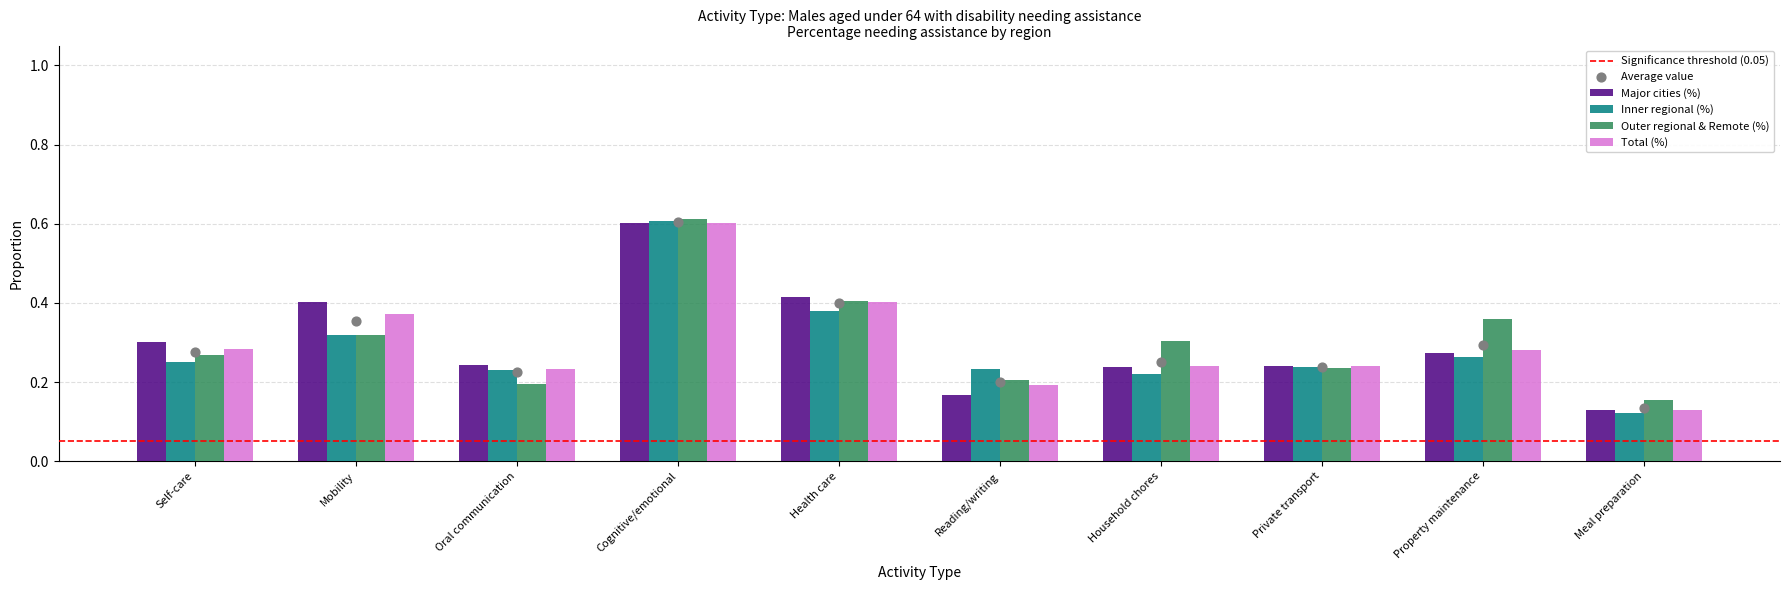

At which category is the sum across all series the highest?

Cognitive/emotional